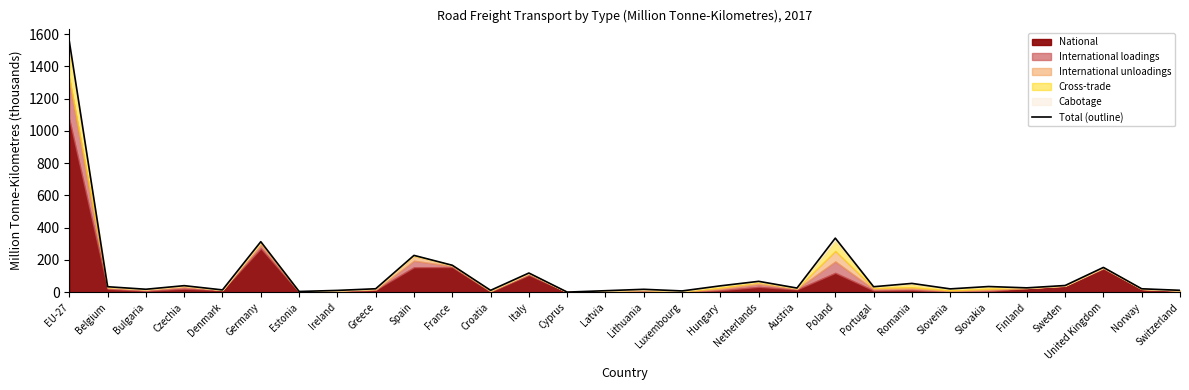

Rank the categories by value from highest to lowest.

EU-27, Poland, Germany, Spain, France, United Kingdom, Italy, Netherlands, Romania, Sweden, Czechia, Hungary, Slovakia, Belgium, Portugal, Finland, Austria, Greece, Norway, Slovenia, Bulgaria, Lithuania, Denmark, Switzerland, Croatia, Ireland, Latvia, Luxembourg, Estonia, Cyprus